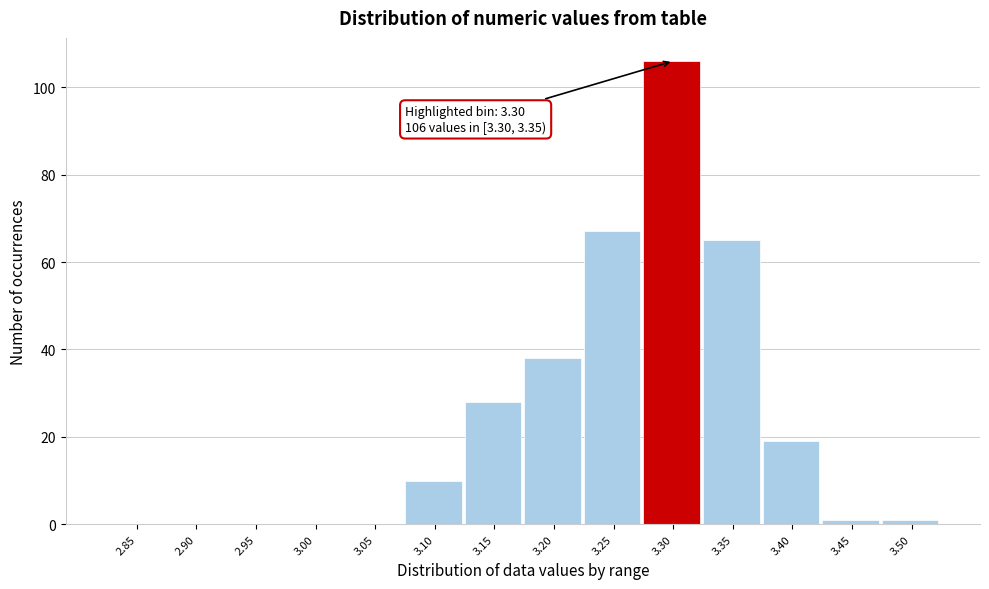

Reading left to right, list all the values displayed in this chart.

2.85=0	2.90=0	2.95=0	3.00=0	3.05=0	3.10=10	3.15=28	3.20=38	3.25=67	3.30=106	3.35=65	3.40=19	3.45=1	3.50=1